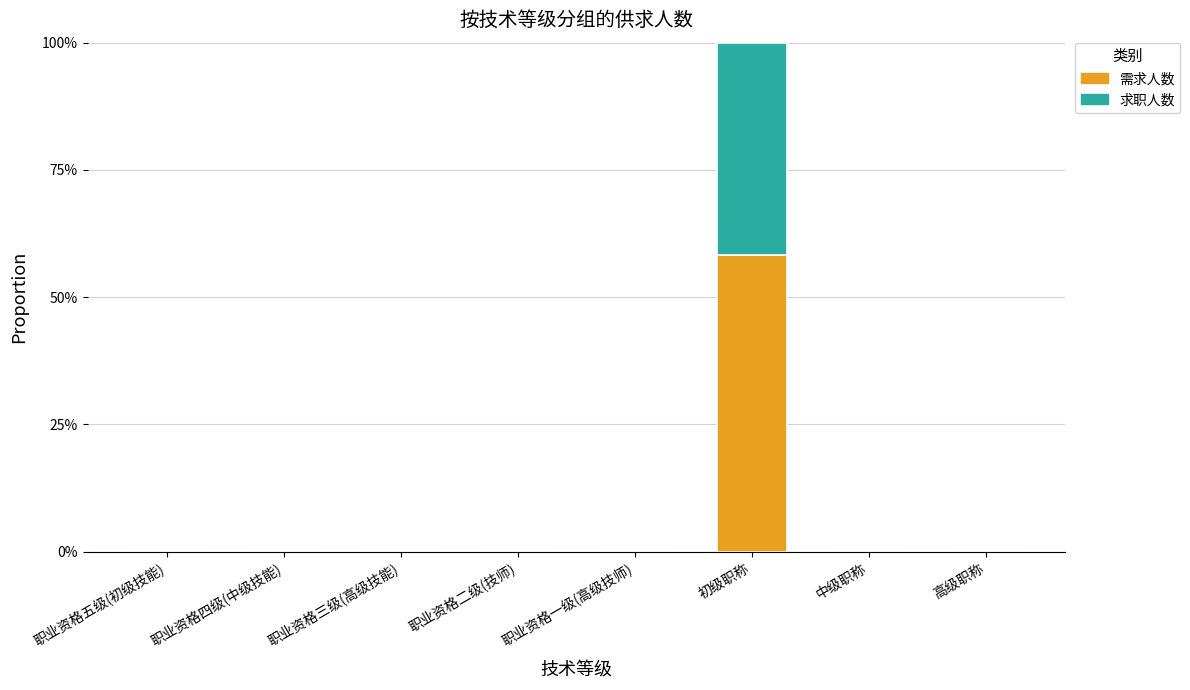

At which label is 求职人数 closest to 0?

职业资格五级(初级技能)